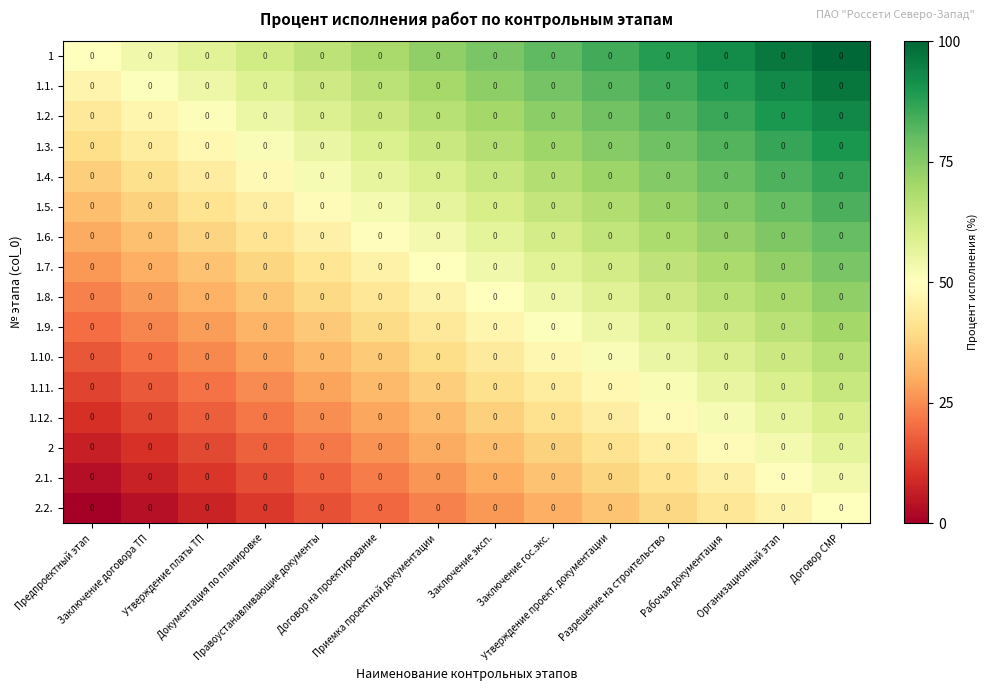

True or false: 1.1. has a value of 0.6 at Правоустанавливающие документы.

True